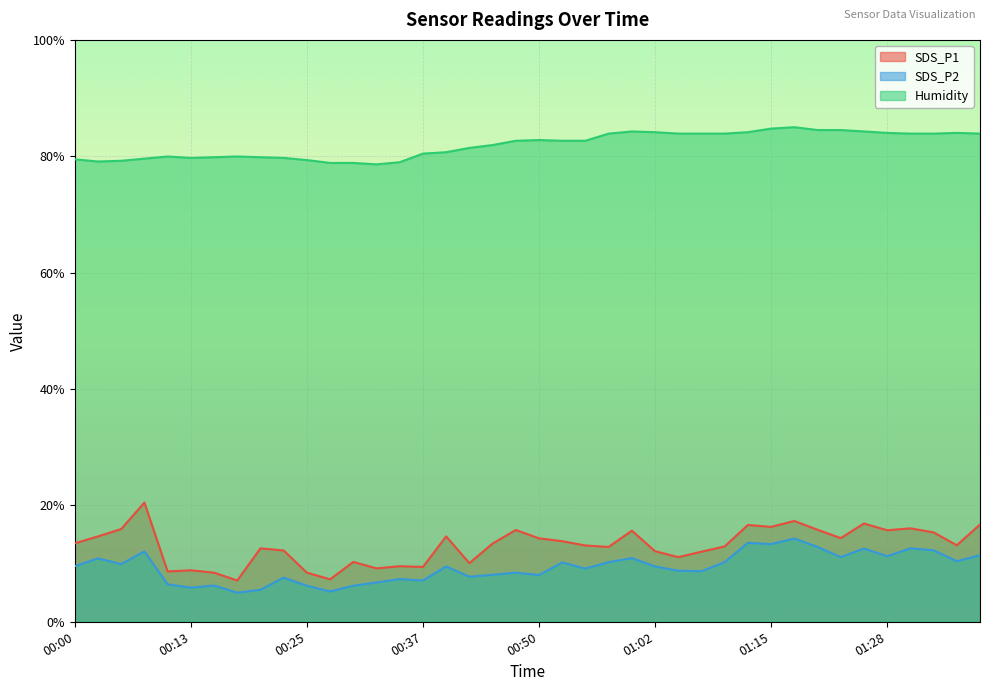

The value of SDS_P1 at 00:03 is 14.7. True or false?

True